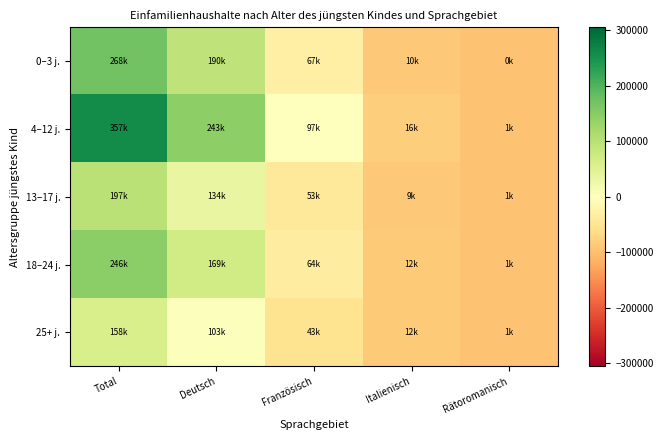

Reading left to right, transcribe all the data shown in this chart.

0–3 j.: Total=169671.6	Deutsch=92245.6	Französisch=-30720.4	Italienisch=-88377.4	Rätoromanisch=-97589.4
4–12 j.: Total=259026.6	Deutsch=145340.6	Französisch=-1262.4	Italienisch=-81911.4	Rätoromanisch=-97253.4
13–17 j.: Total=98775.6	Deutsch=35499.6	Französisch=-44543.4	Italienisch=-88818.4	Rätoromanisch=-97475.4
18–24 j.: Total=147525.6	Deutsch=71419.6	Französisch=-34276.4	Italienisch=-86429.4	Rätoromanisch=-97301.4
25+ j.: Total=60284.6	Deutsch=4608.6	Französisch=-54546.4	Italienisch=-86462.4	Rätoromanisch=-97430.4